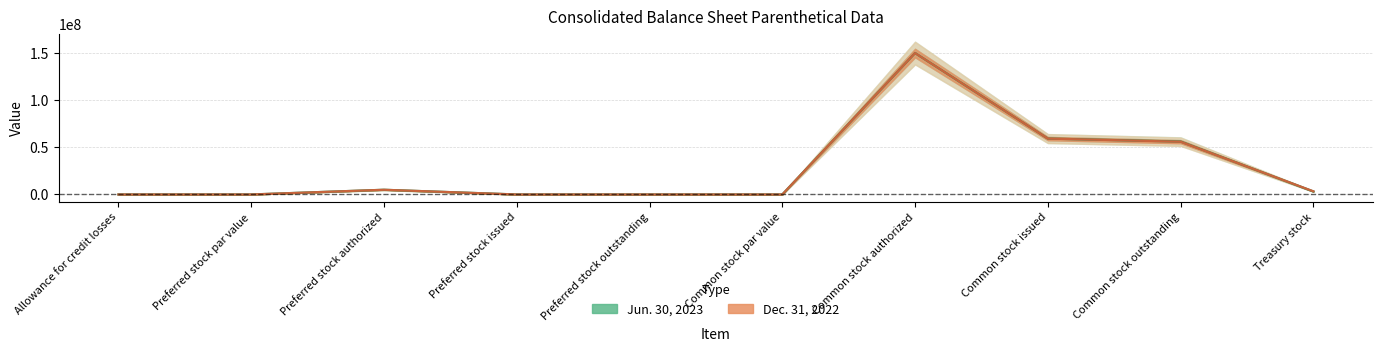

How many data points in Jun. 30, 2023 are less than 3164247?

5